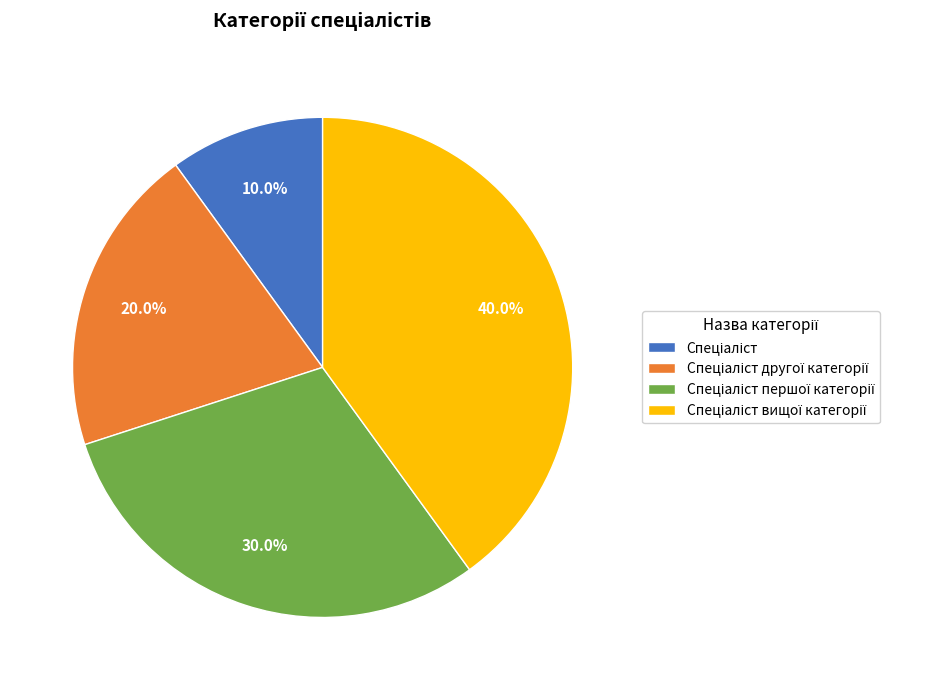

Is there a majority slice in this chart?

No